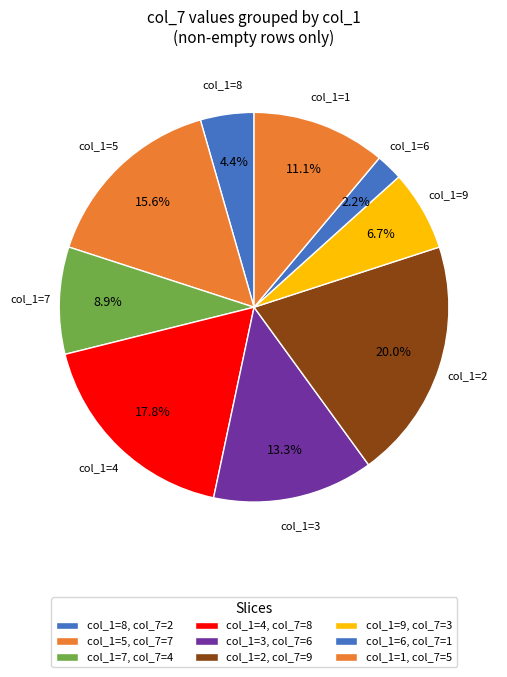

Is col_1=8 the majority of the pie?

No